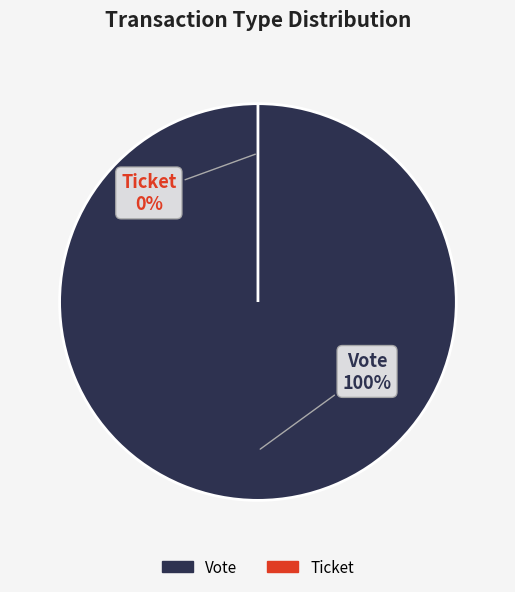

To the nearest percent, what is the difference between the Vote and Ticket slice percentages?

100%